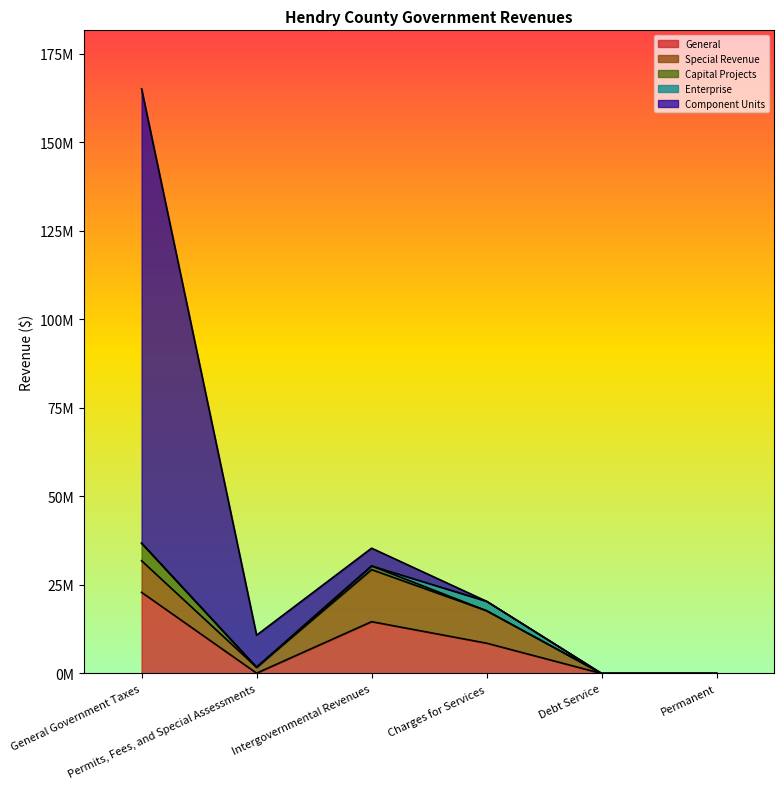

At which category does the chart reach its minimum across all series?

Debt Service